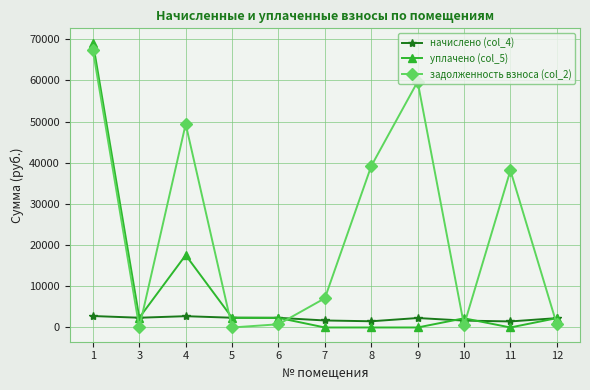

True or false: уплачено (col_5) has more than 1 interior local peaks.

True